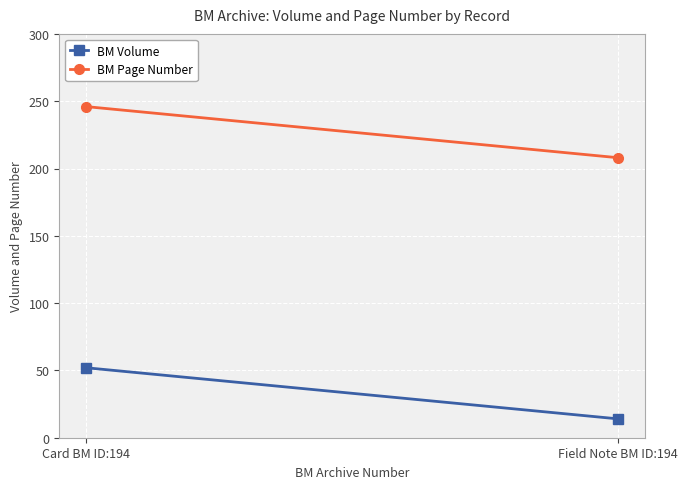

What position from the right is Field Note BM ID:194?

1